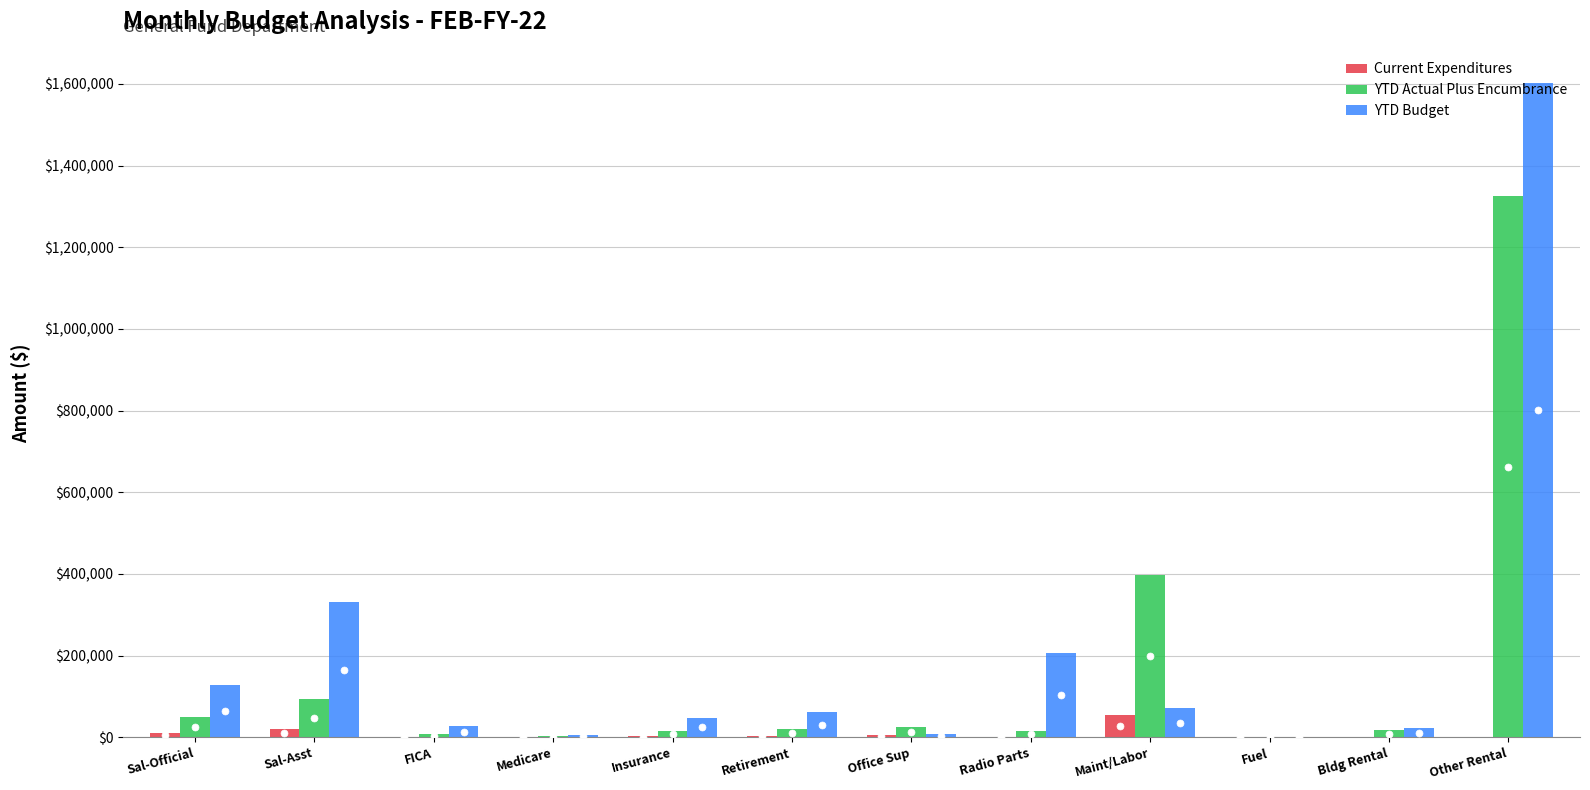

What is the total value across all series at Fuel?

2738.1